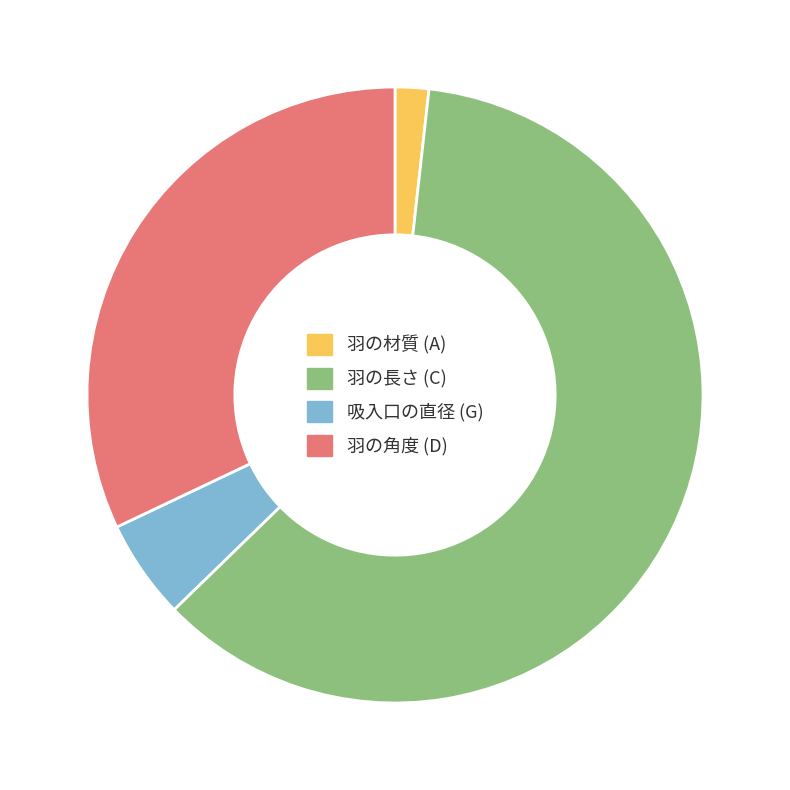

Count the number of slices in the pie.

4